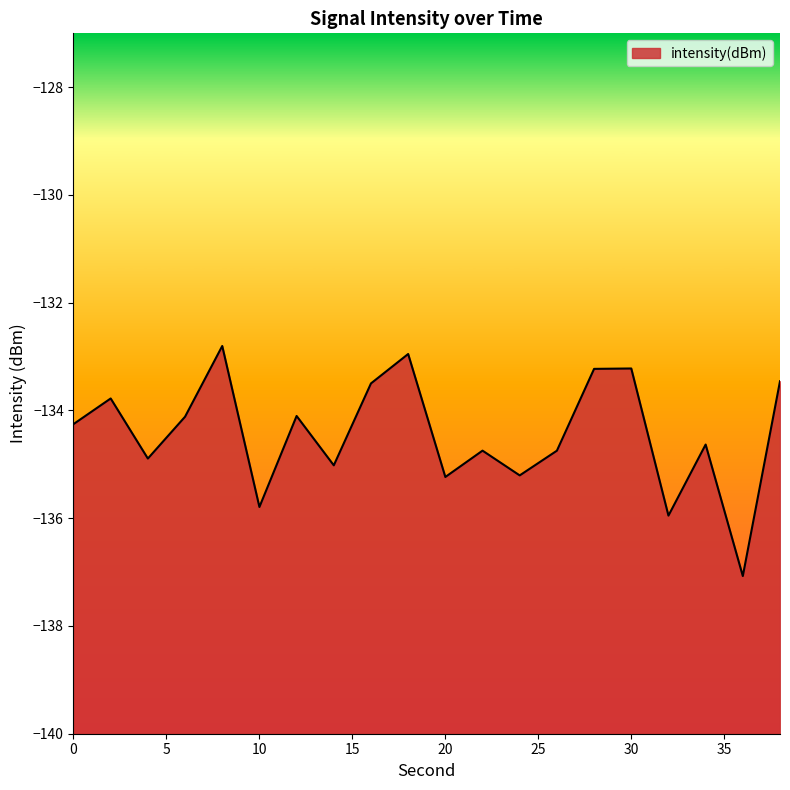

List the labels in order of value, largest first.

8, 18, 30, 28, 38, 16, 2, 12, 6, 0, 34, 22, 26, 4, 14, 24, 20, 10, 32, 36